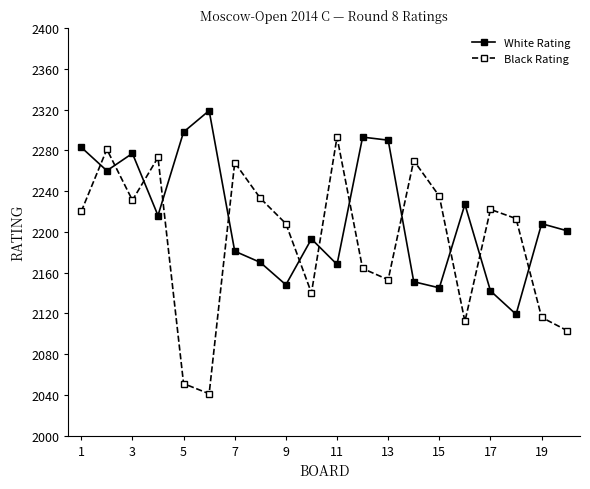

What is the difference between the maximum and minimum values in the White Rating series?

200